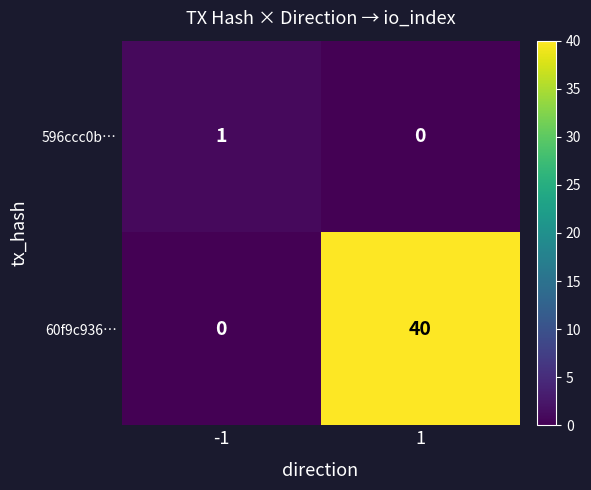

True or false: 596ccc0b… has a value of 0 at 1.

True